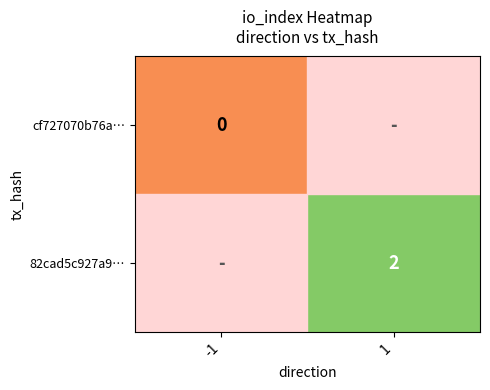

At how many categories does at least one series exceed 1?

1